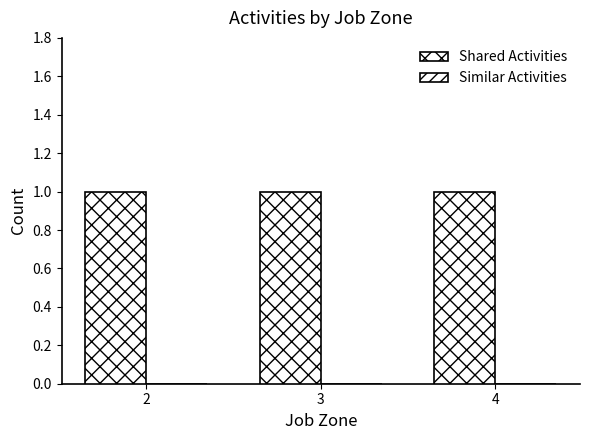

What is the value of the Shared Activities bar at the 1st from the left?

1